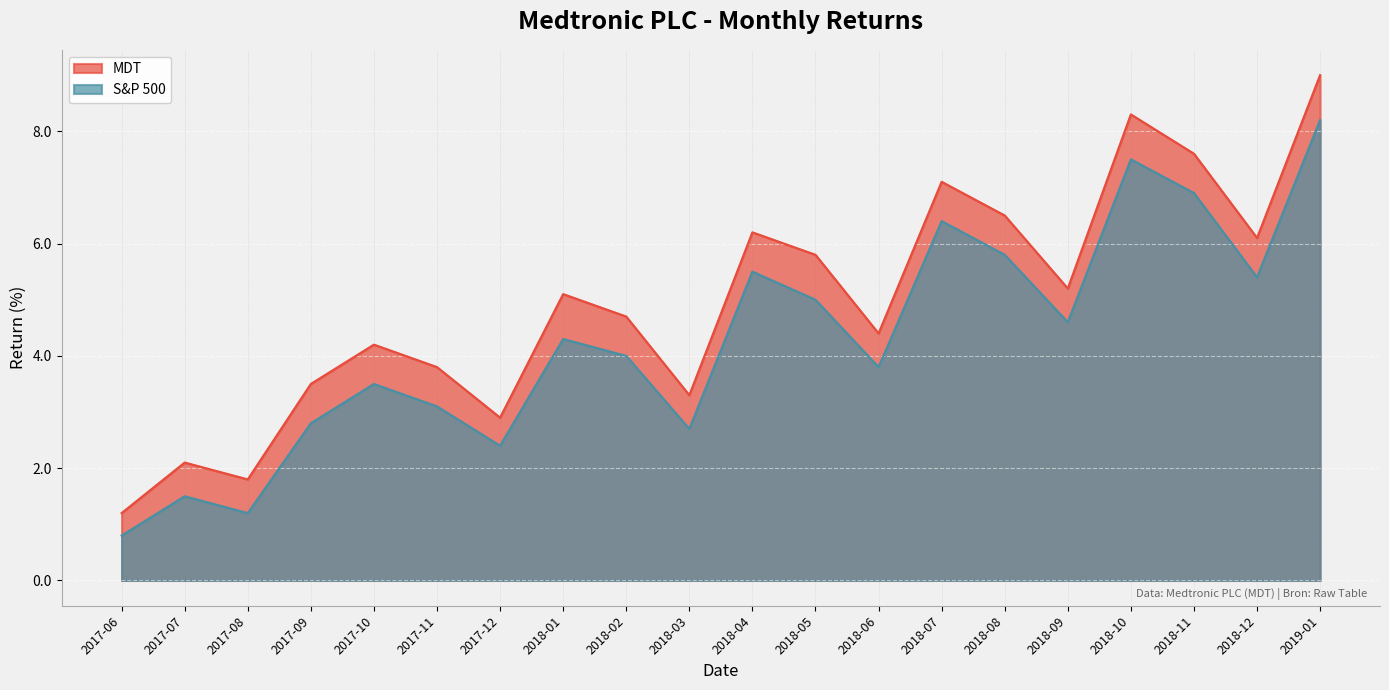

What position from the right is 2018-10?

4